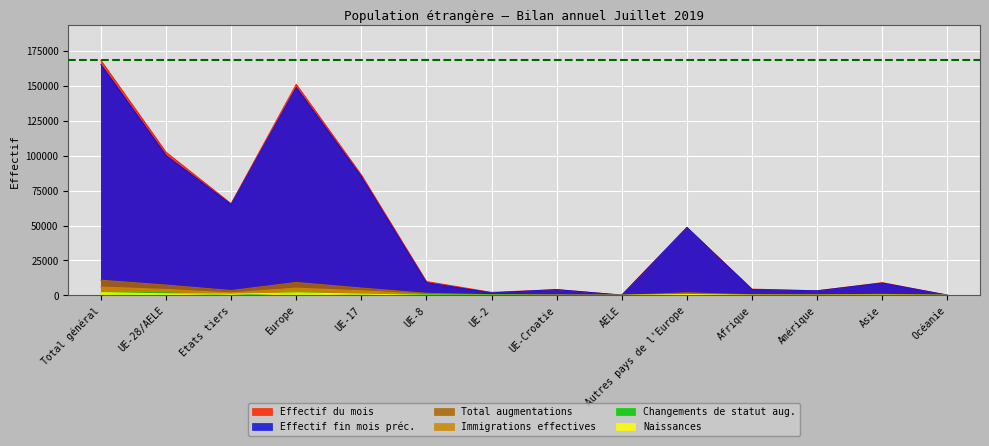

Where is Immigrations effectives nearest to the value 2994?

UE-17